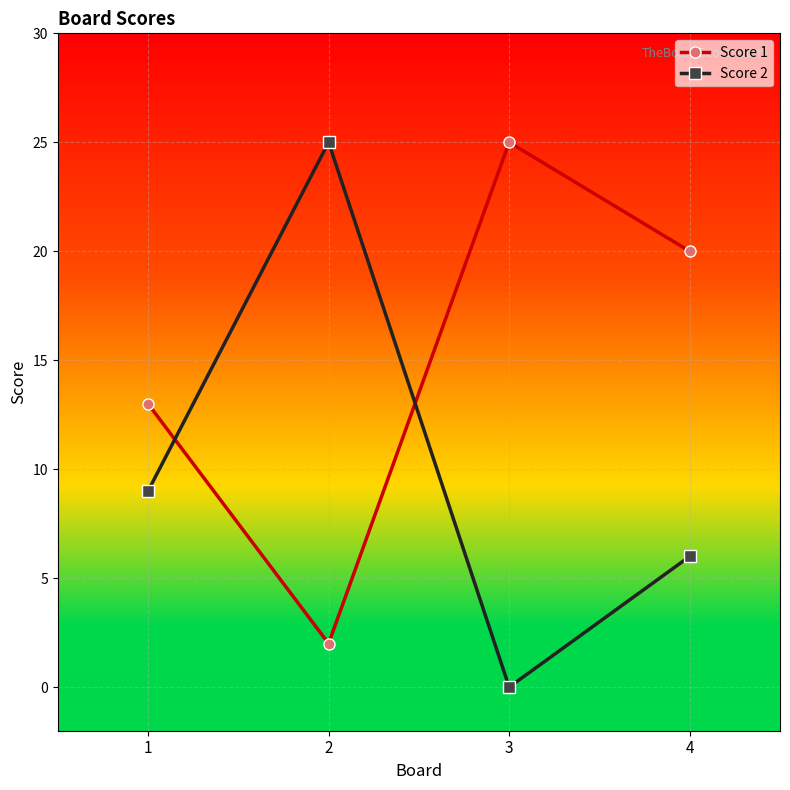

Reading left to right, transcribe all the data shown in this chart.

Score 1: 1=13	2=2	3=25	4=20
Score 2: 1=9	2=25	3=0	4=6